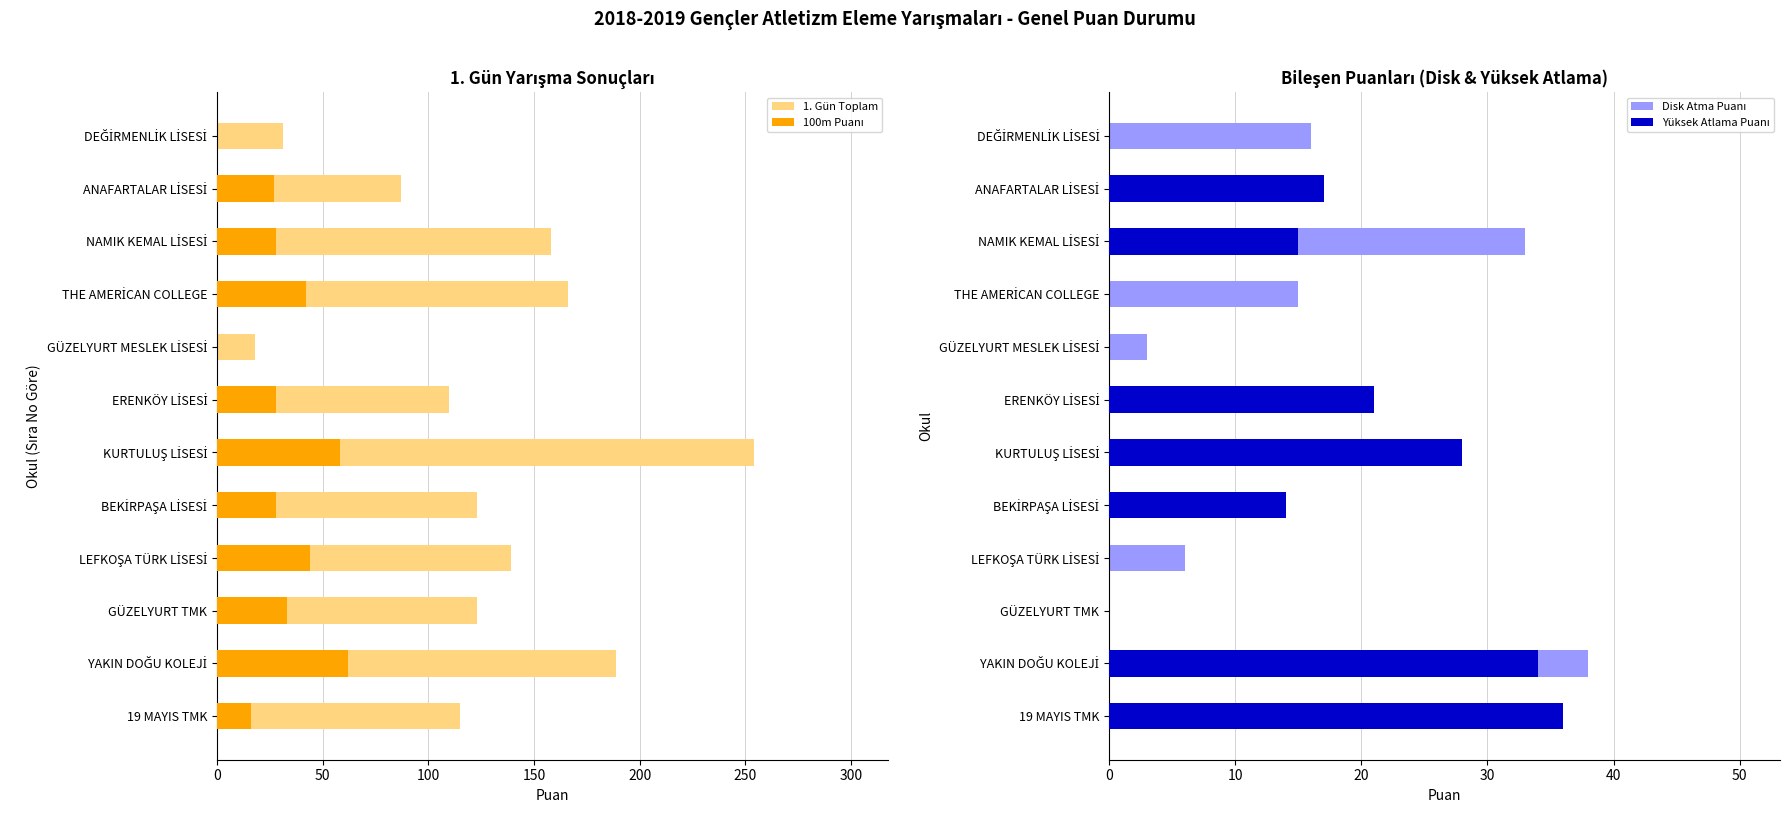

What position from the right is ERENKÖY LİSESİ?

7